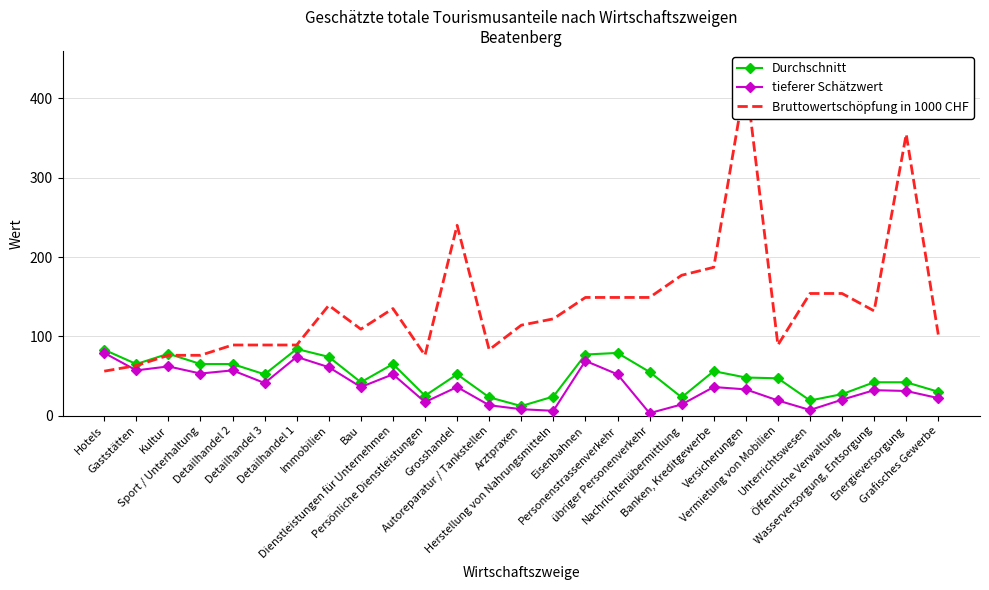

Reading right to left, transcribe all the data shown in this chart.

Durchschnitt: Grafisches Gewerbe=30	Energieversorgung=42	Wasserversorgung, Entsorgung=42	Öffentliche Verwaltung=27	Unterrichtswesen=19	Vermietung von Mobilien=47	Versicherungen=48	Banken, Kreditgewerbe=56	Nachrichtenübermittlung=23	übriger Personenverkehr=55	Personenstrassenverkehr=79	Eisenbahnen=77	Herstellung von Nahrungsmitteln=24	Arztpraxen=12	Autoreparatur / Tankstellen=23	Grosshandel=52	Persönliche Dienstleistungen=25	Dienstleistungen für Unternehmen=65	Bau=42	Immobilien=74	Detailhandel 1=84	Detailhandel 3=52	Detailhandel 2=65	Sport / Unterhaltung=65	Kultur=78	Gaststätten=65	Hotels=83
tieferer Schätzwert: Grafisches Gewerbe=22	Energieversorgung=31	Wasserversorgung, Entsorgung=32	Öffentliche Verwaltung=20	Unterrichtswesen=7	Vermietung von Mobilien=19	Versicherungen=33	Banken, Kreditgewerbe=36	Nachrichtenübermittlung=14	übriger Personenverkehr=3	Personenstrassenverkehr=52	Eisenbahnen=69	Herstellung von Nahrungsmitteln=6	Arztpraxen=8	Autoreparatur / Tankstellen=13	Grosshandel=36	Persönliche Dienstleistungen=17	Dienstleistungen für Unternehmen=52	Bau=36	Immobilien=61	Detailhandel 1=74	Detailhandel 3=41	Detailhandel 2=57	Sport / Unterhaltung=53	Kultur=62	Gaststätten=57	Hotels=79
Bruttowertschöpfung in 1000 CHF: Grafisches Gewerbe=102	Energieversorgung=355	Wasserversorgung, Entsorgung=132	Öffentliche Verwaltung=154	Unterrichtswesen=154	Vermietung von Mobilien=89	Versicherungen=426	Banken, Kreditgewerbe=187	Nachrichtenübermittlung=177	übriger Personenverkehr=149	Personenstrassenverkehr=149	Eisenbahnen=149	Herstellung von Nahrungsmitteln=122	Arztpraxen=114	Autoreparatur / Tankstellen=83	Grosshandel=240	Persönliche Dienstleistungen=76	Dienstleistungen für Unternehmen=135	Bau=109	Immobilien=139	Detailhandel 1=89	Detailhandel 3=89	Detailhandel 2=89	Sport / Unterhaltung=76	Kultur=76	Gaststätten=63	Hotels=56